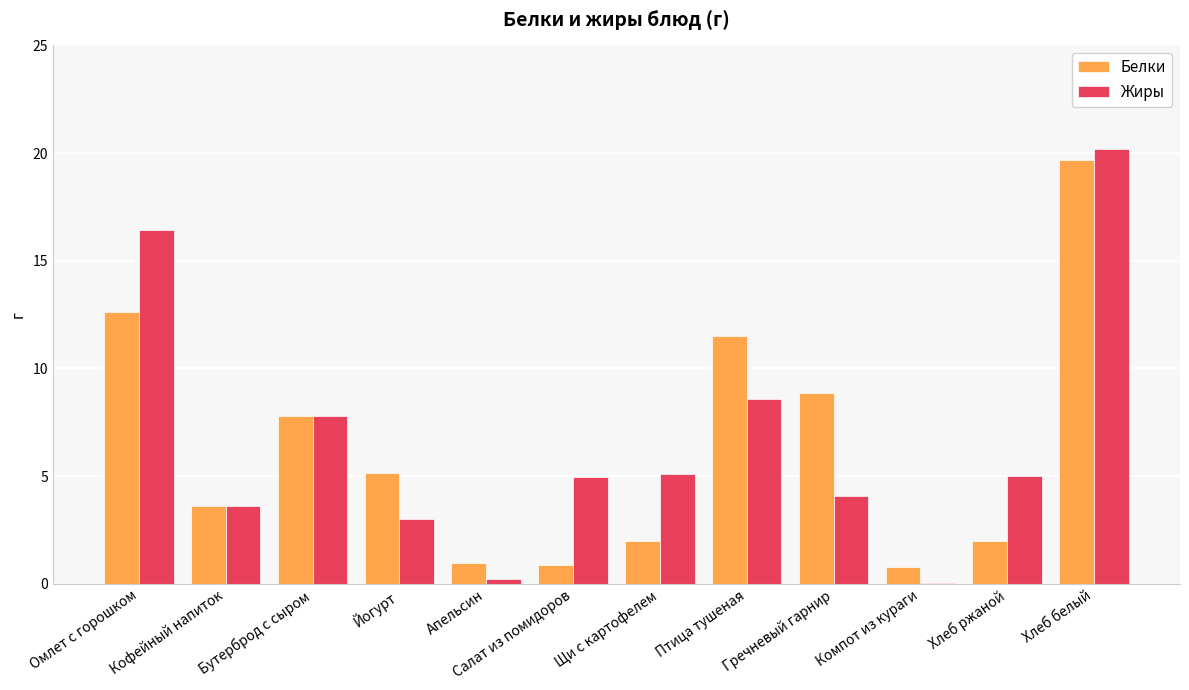

Where is Белки nearest to the value 10?

Гречневый гарнир